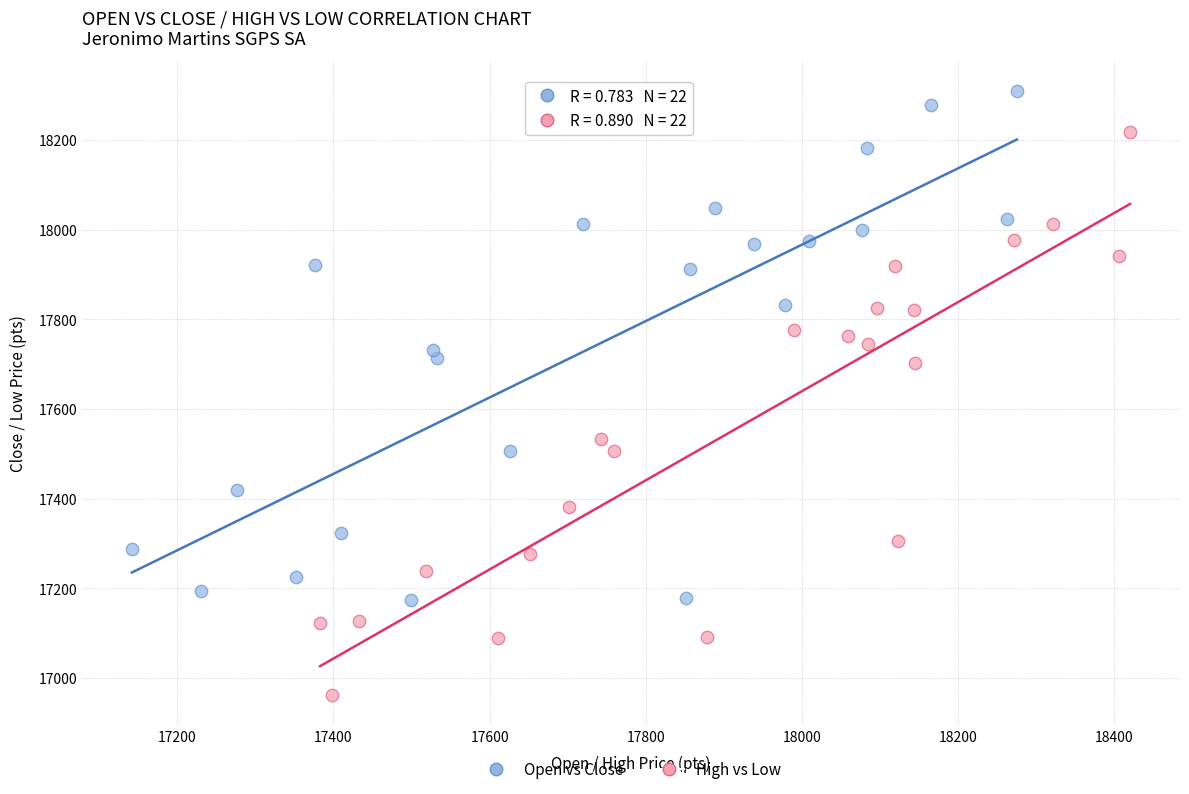

Which series reaches the maximum Y coordinate?

Open vs Close